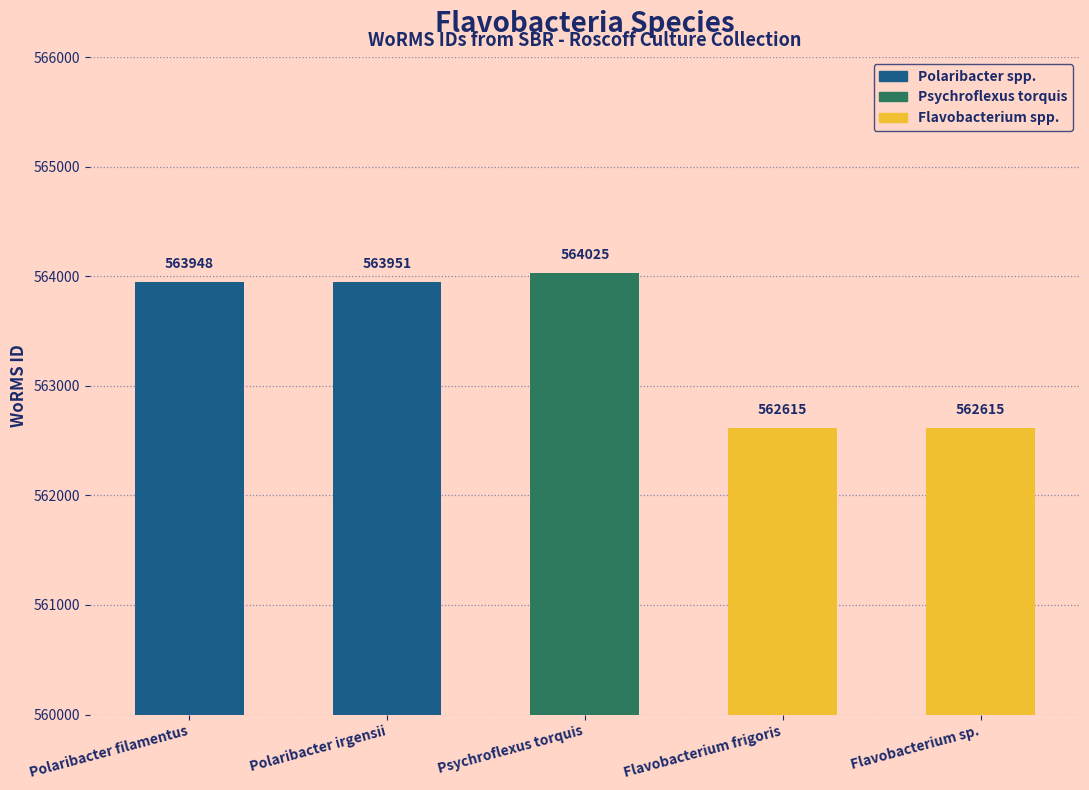

Reading left to right, transcribe all the data shown in this chart.

563948	563951	564025	562615	562615